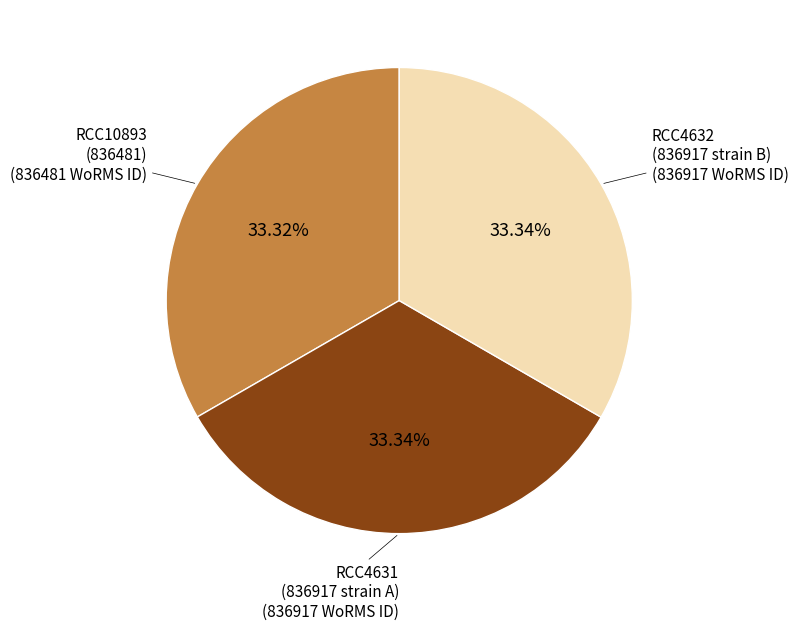

How many segments does this pie chart have?

3